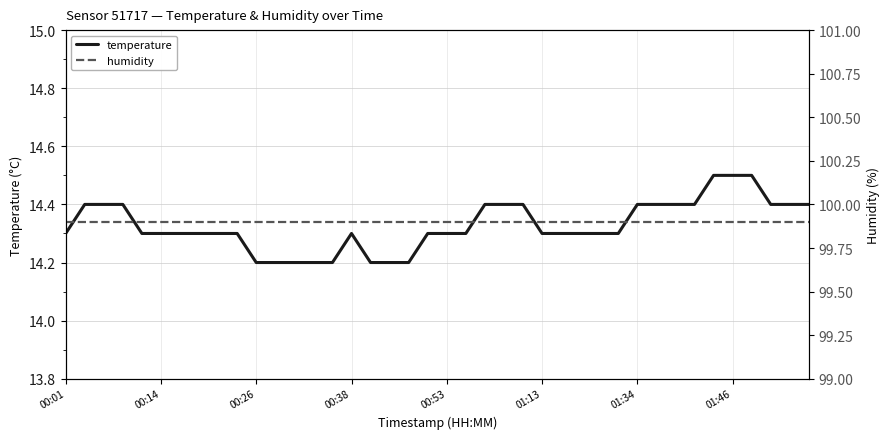

At which category is the sum across all series the highest?

34